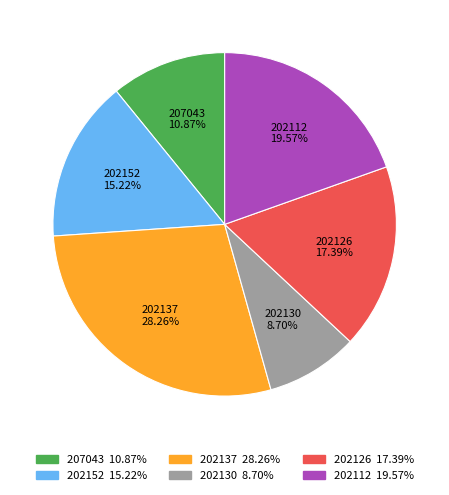

How much of the chart is everything except 207043?

89.1%